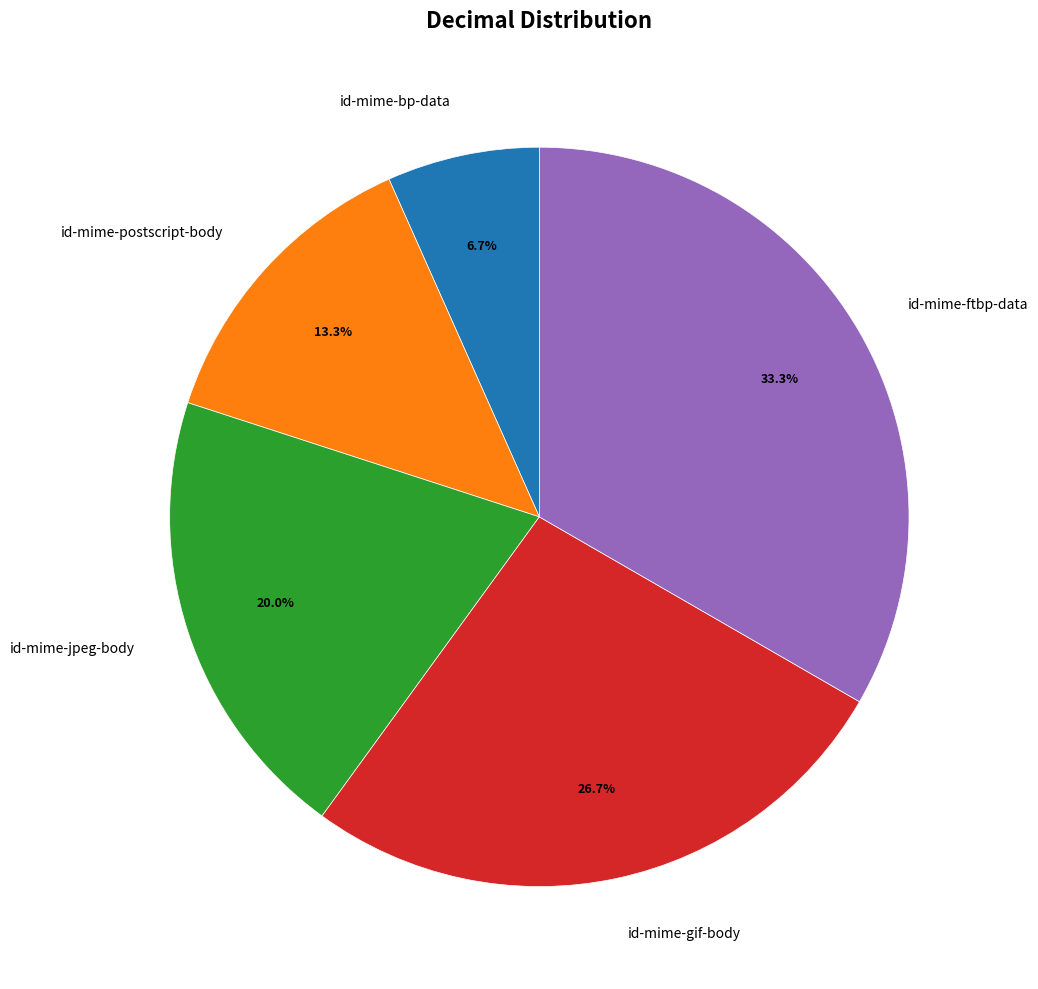

Which category has the biggest portion of the pie?

id-mime-ftbp-data